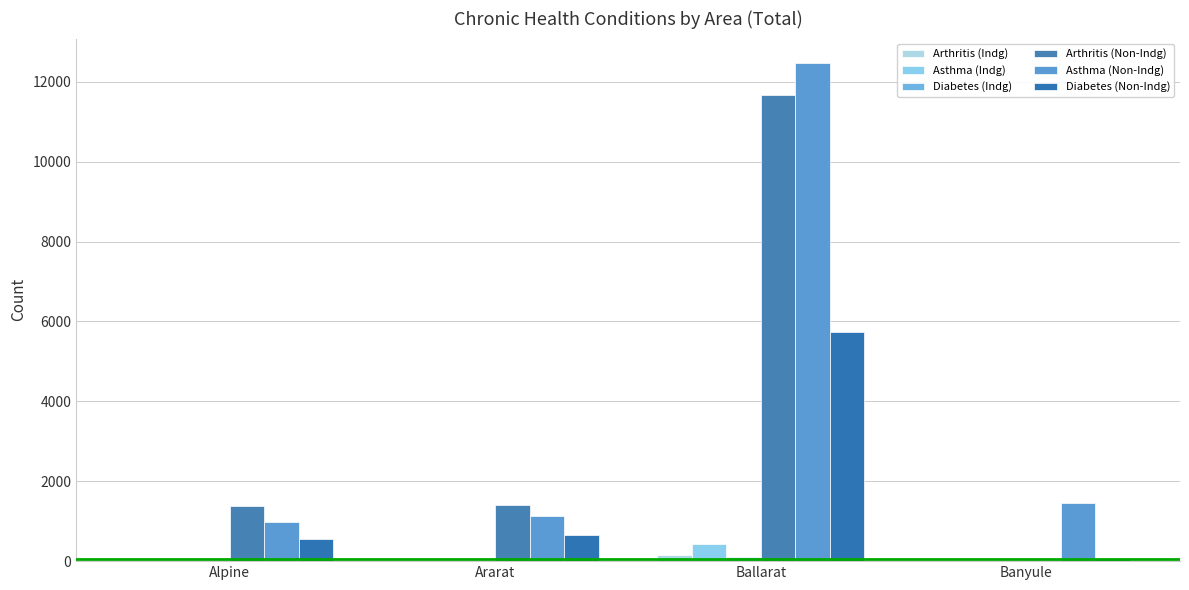

Count the Arthritis (Indg) values in the range 19 to 151.

3